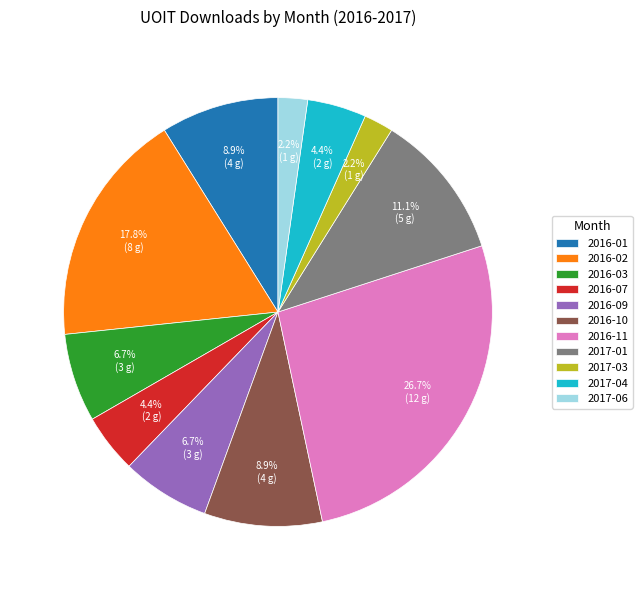

What is the largest slice in the pie chart?

2016-11